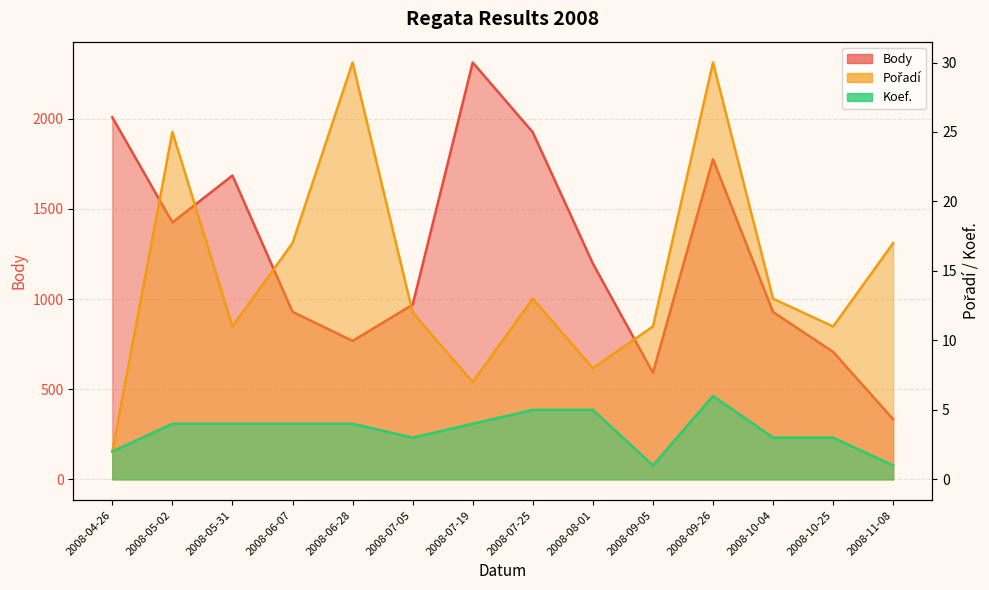

What is the difference between the maximum and minimum values in the Body series?

1979